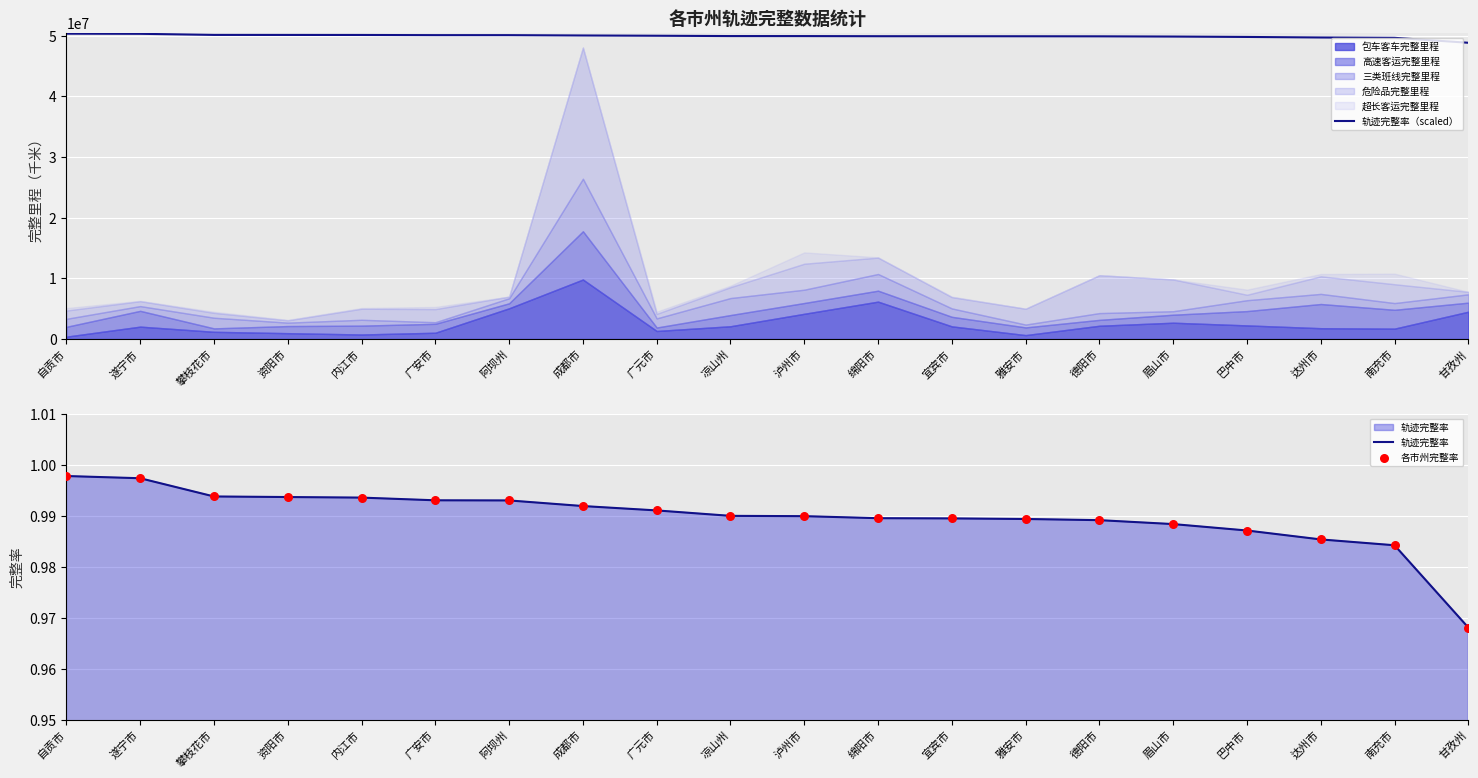

At how many categories does at least one series exceed 42226616?

20